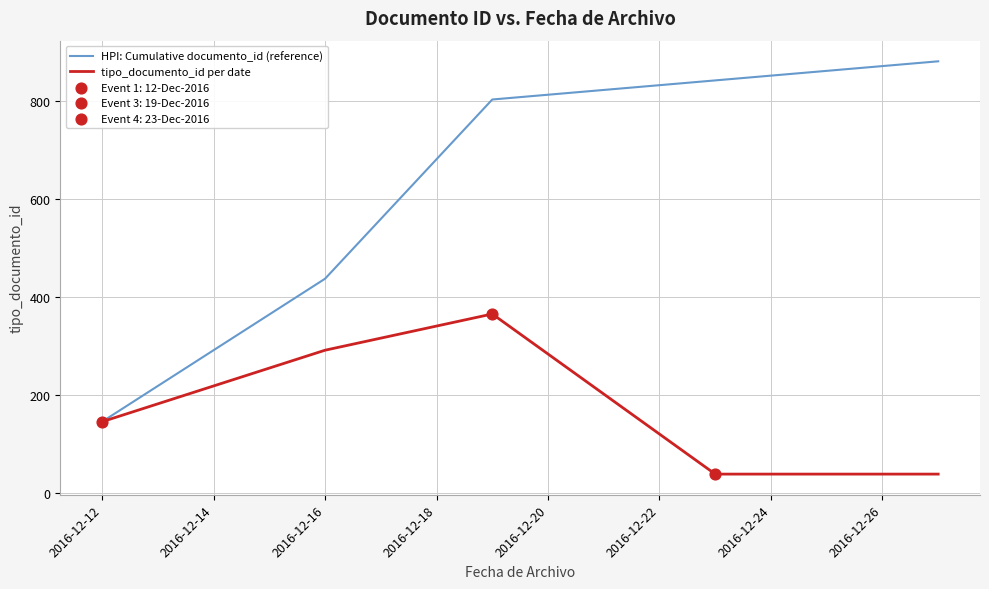

What is the minimum value shown in the chart?

39